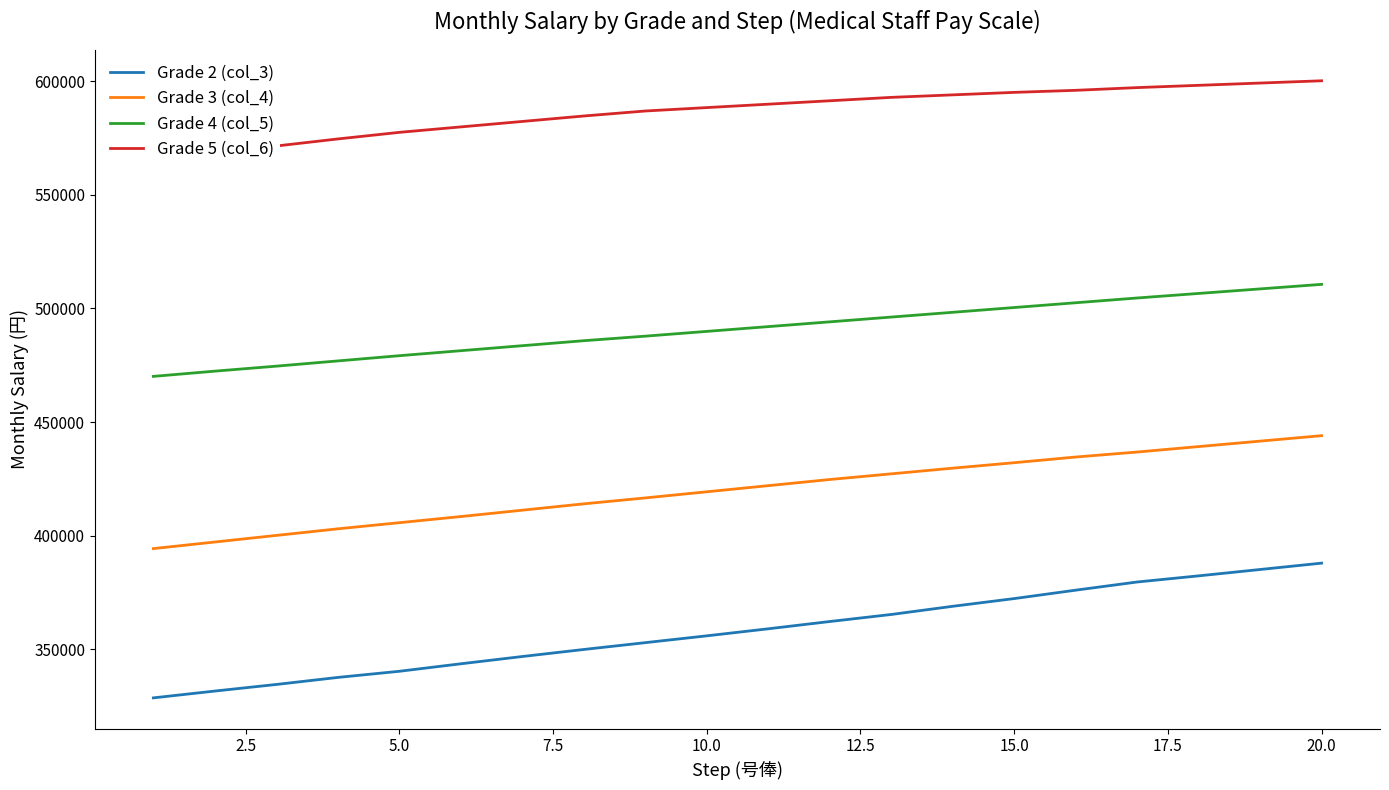

What is the minimum value for Grade 4 (col_5)?

470100